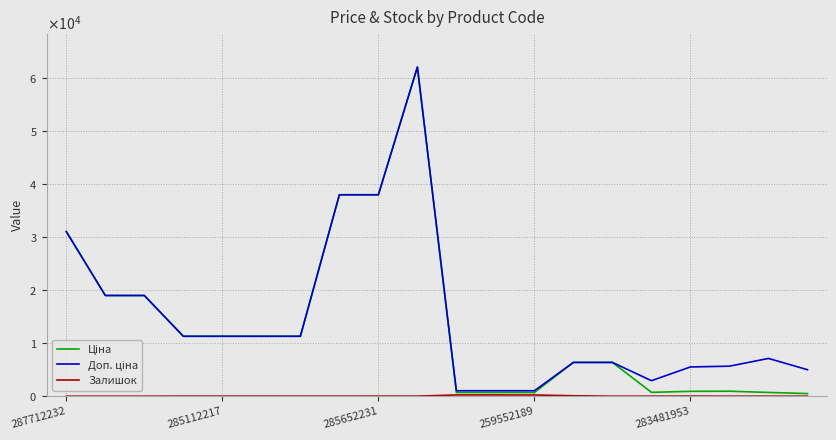

Is this an area chart (filled region under the line)?

No